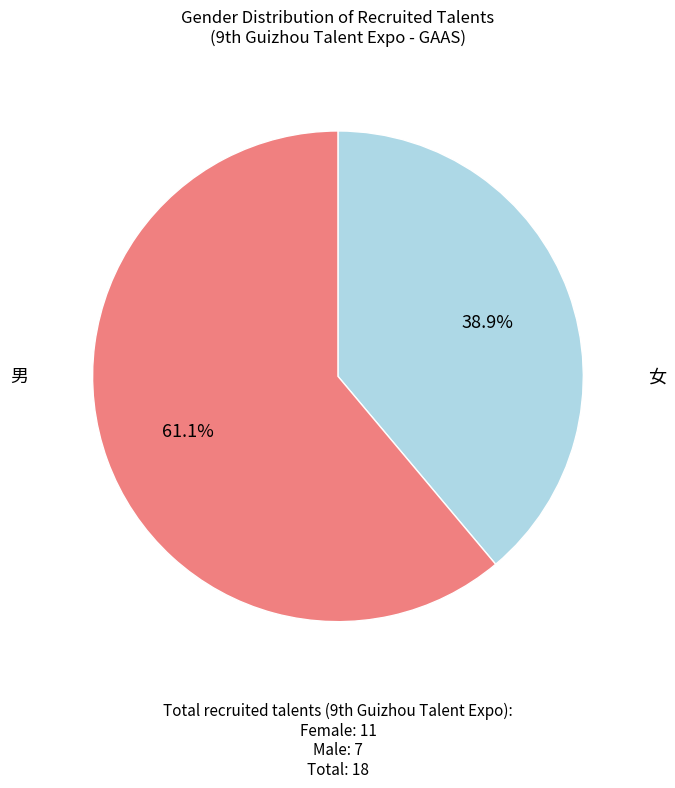

Which category has the smallest portion of the pie?

男